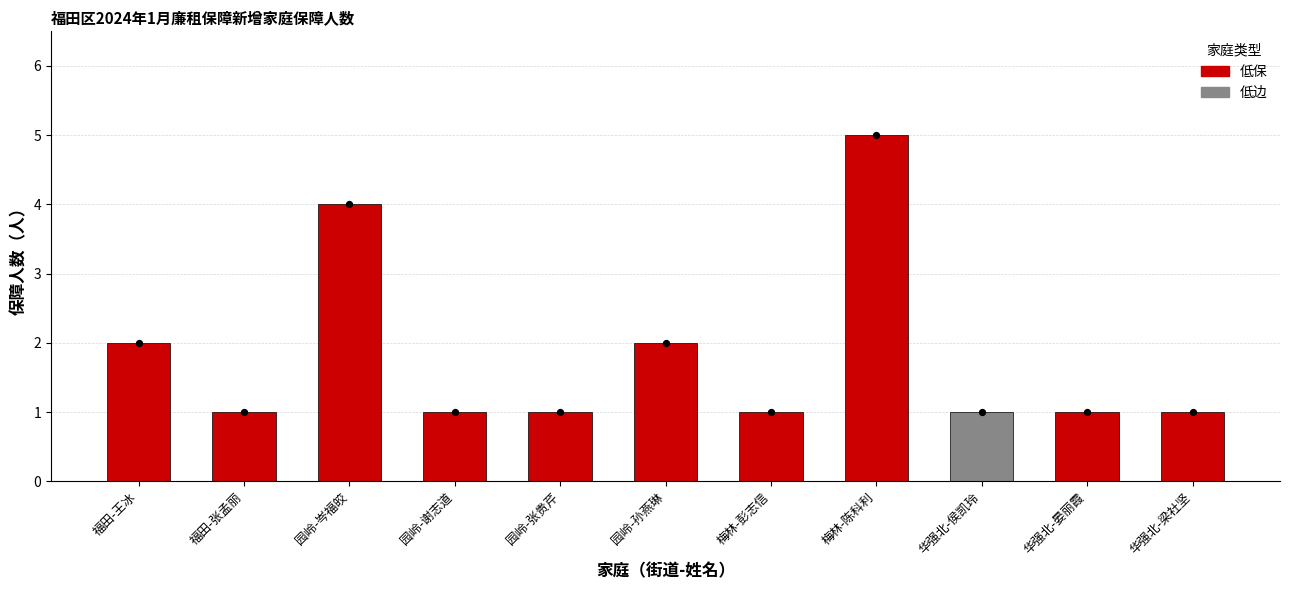

Approximately how many times larger is the value at 园岭-谢志道 compared to 园岭-张贵芹?

1.0